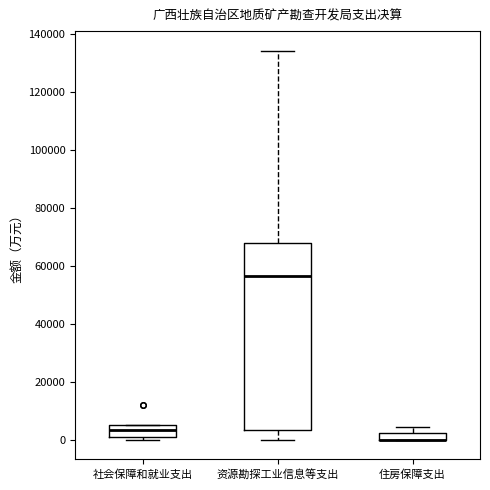

Where is the lower edge of the box for 住房保障支出 on the y-axis? The values are not printed on the chart, so give them approximately, as read against the axis.

0